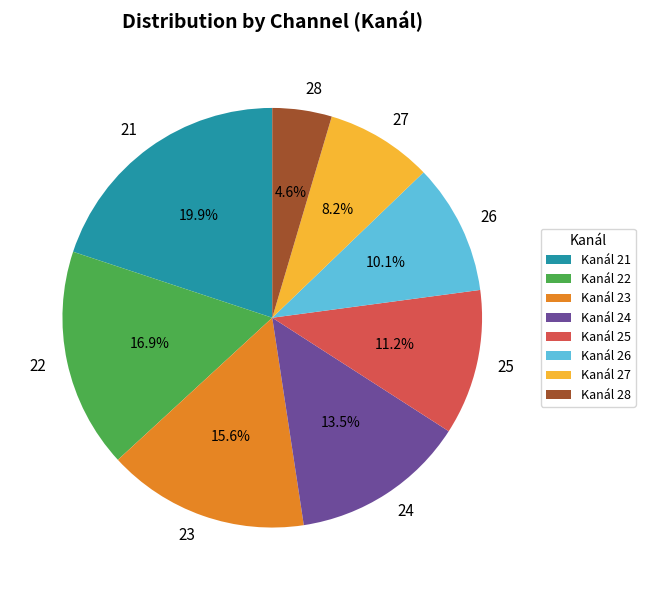

Is 23 the majority of the pie?

No